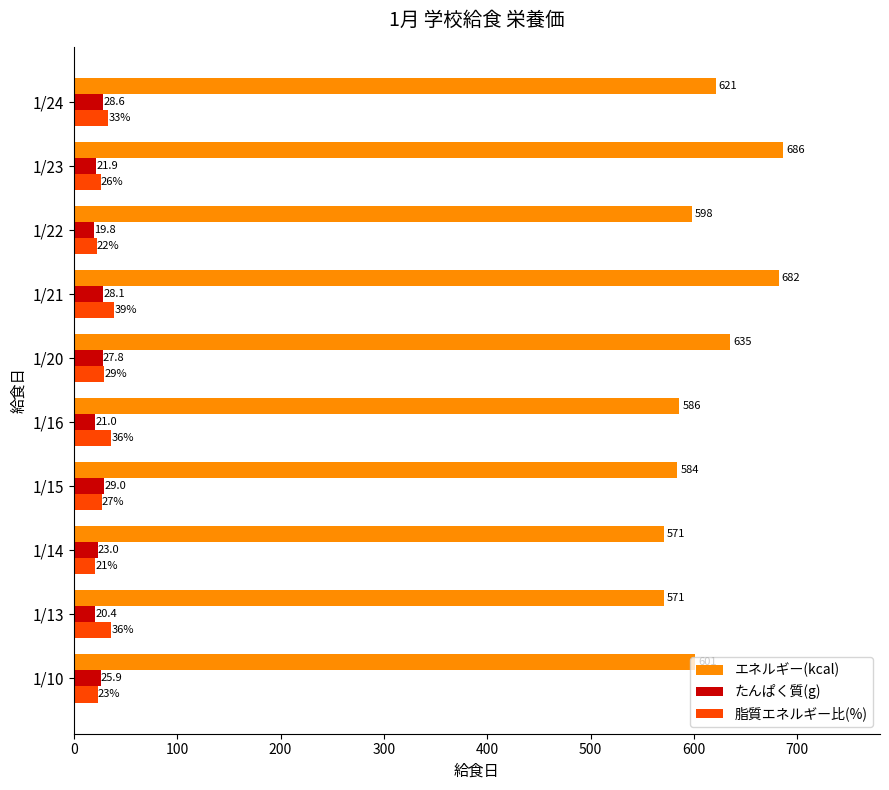

The value of たんぱく質(g) at 1/22 is 19.8. True or false?

True